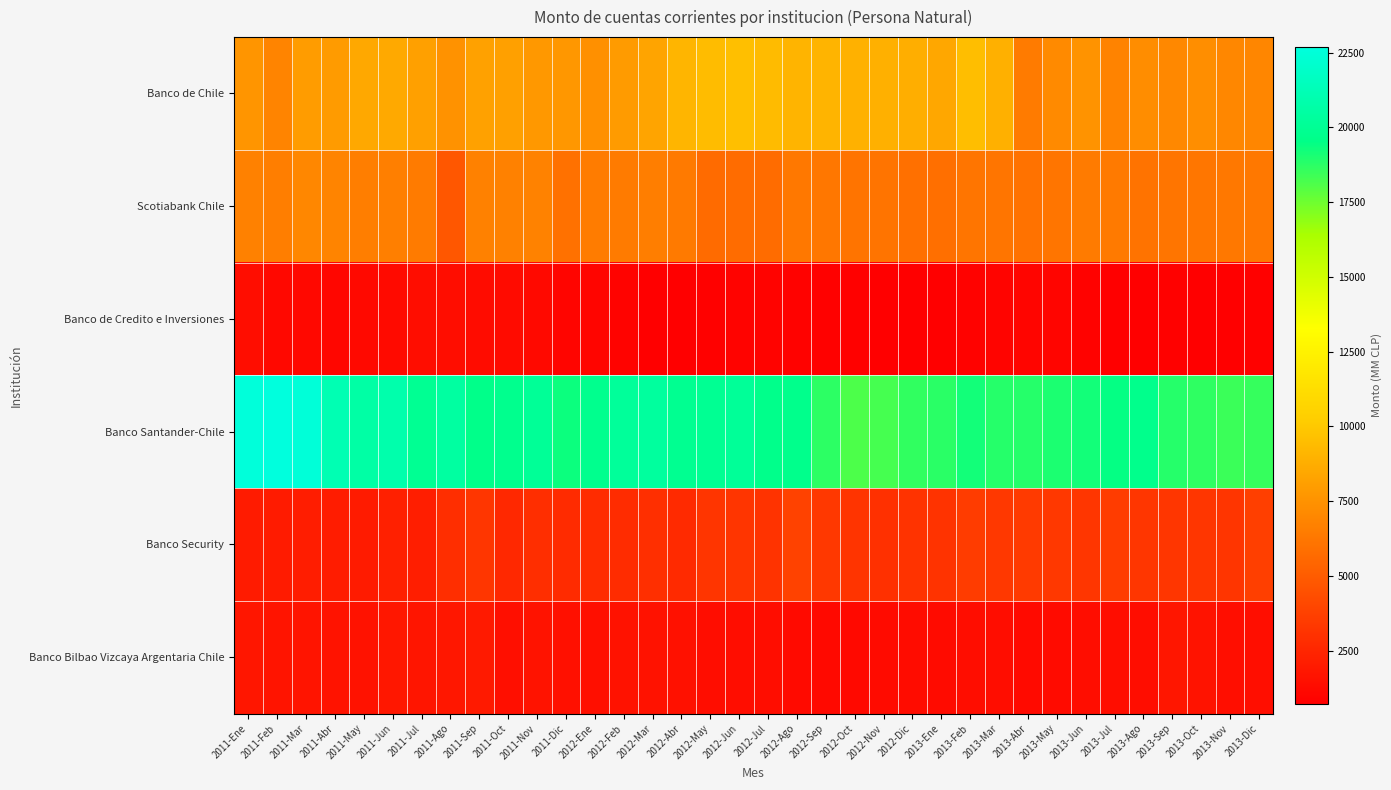

Which series has the largest total across all categories?

Banco Santander-Chile